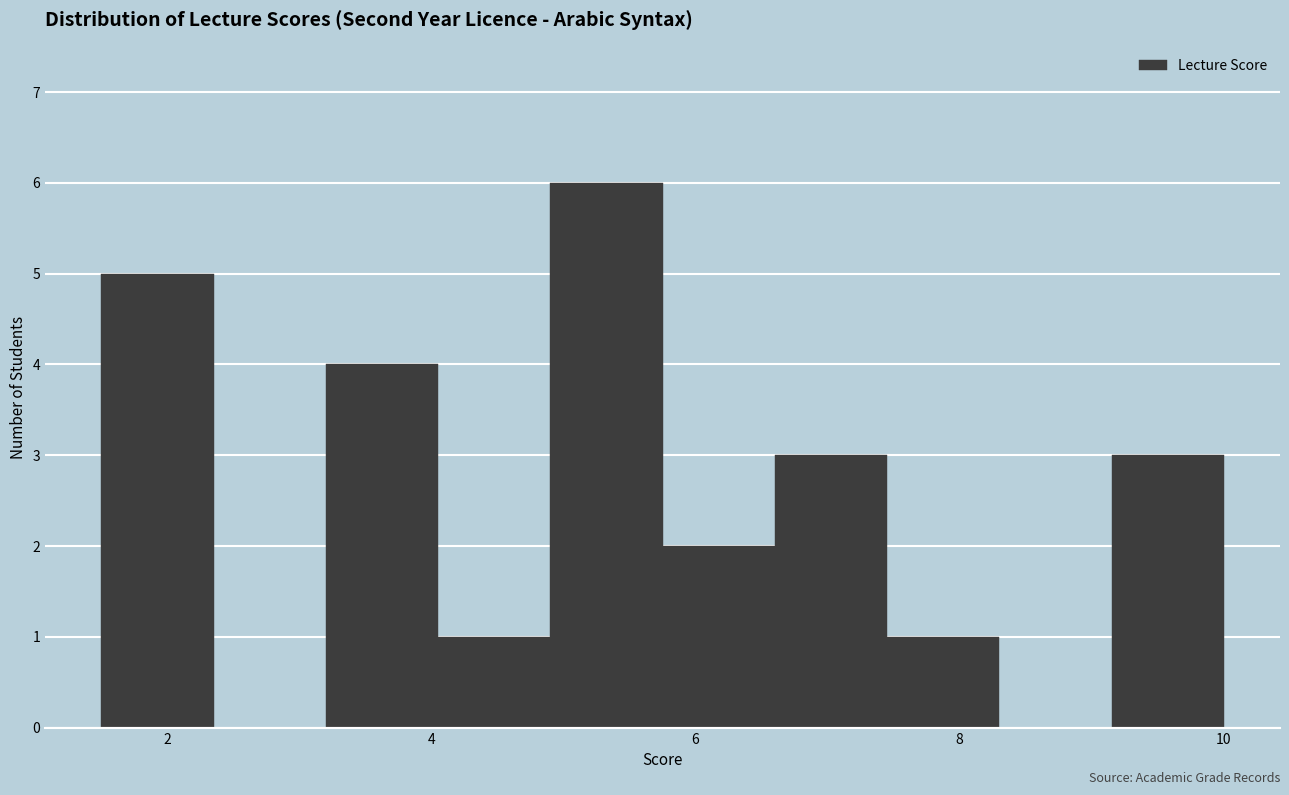

Over which range of the x-axis is the bar tallest?

4.90 to 5.75